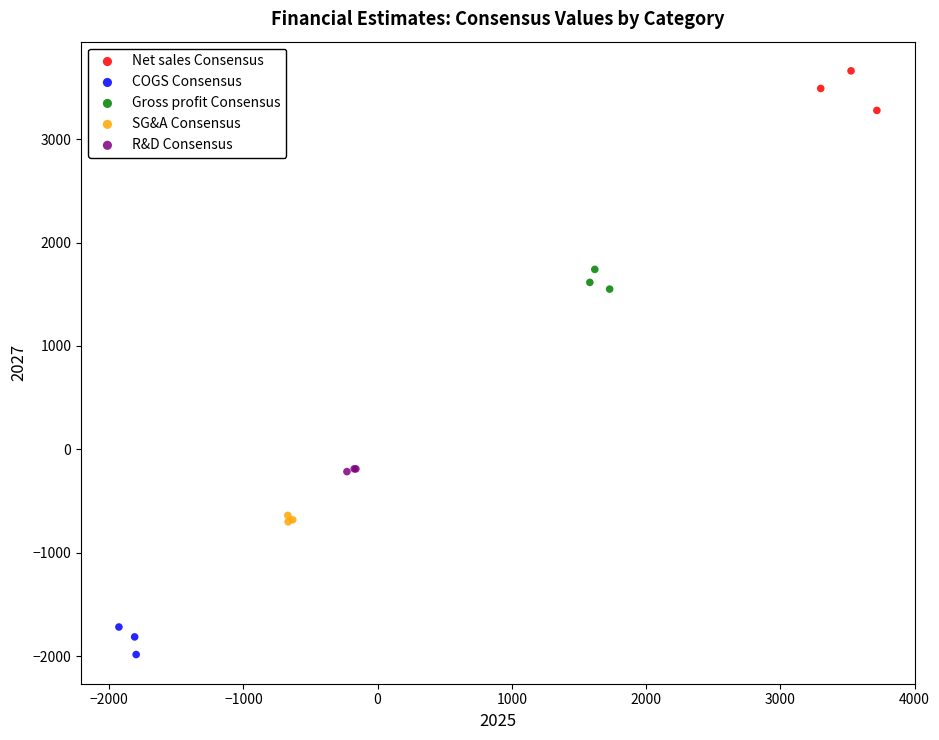

Which series reaches the minimum Y coordinate?

COGS Consensus